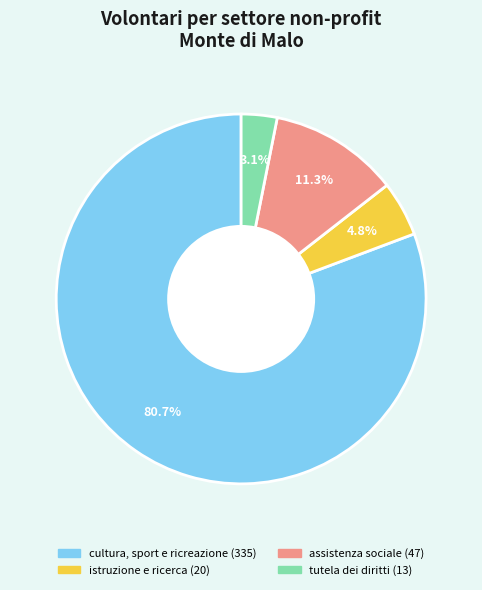

Is there a majority slice in this chart?

Yes